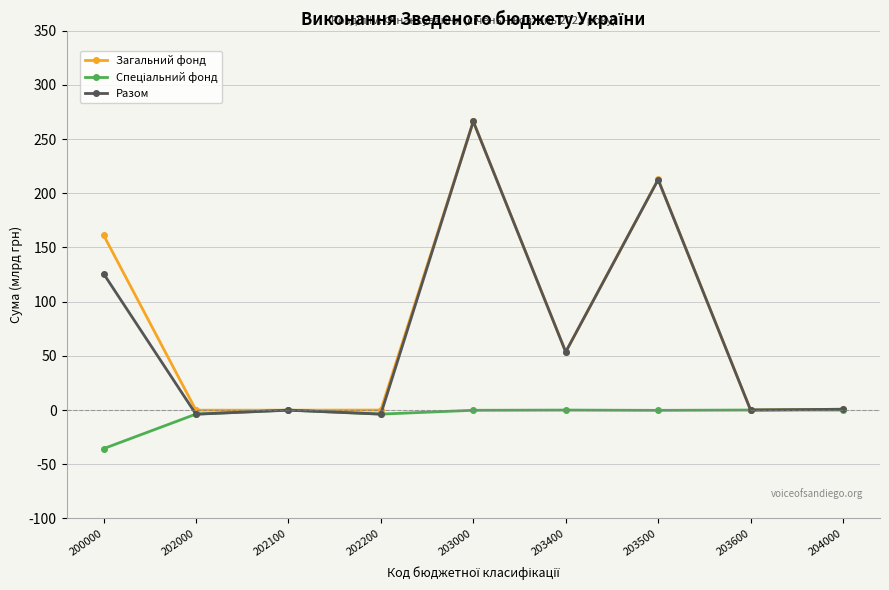

What is the maximum value shown in the chart?

266.5